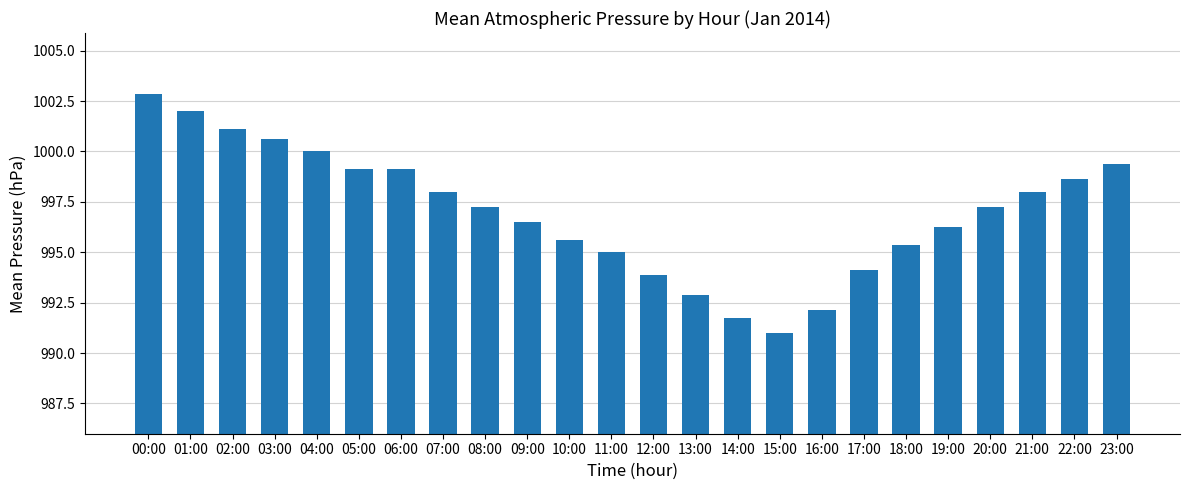

Does the chart contain stacked bars?

No